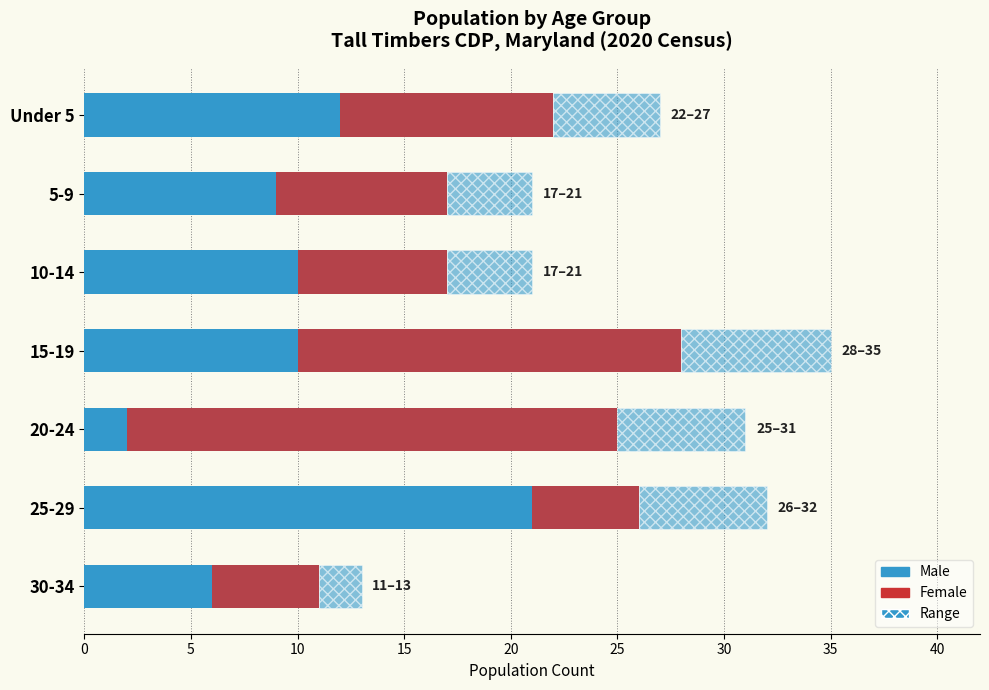

What is the sum of all Male values?

70